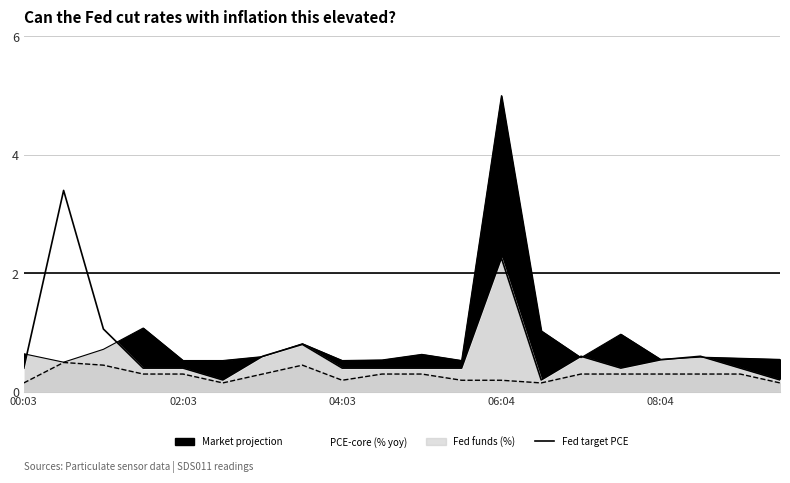

The SDS_P1 series shows 0.5 at 01:33. True or false?

False